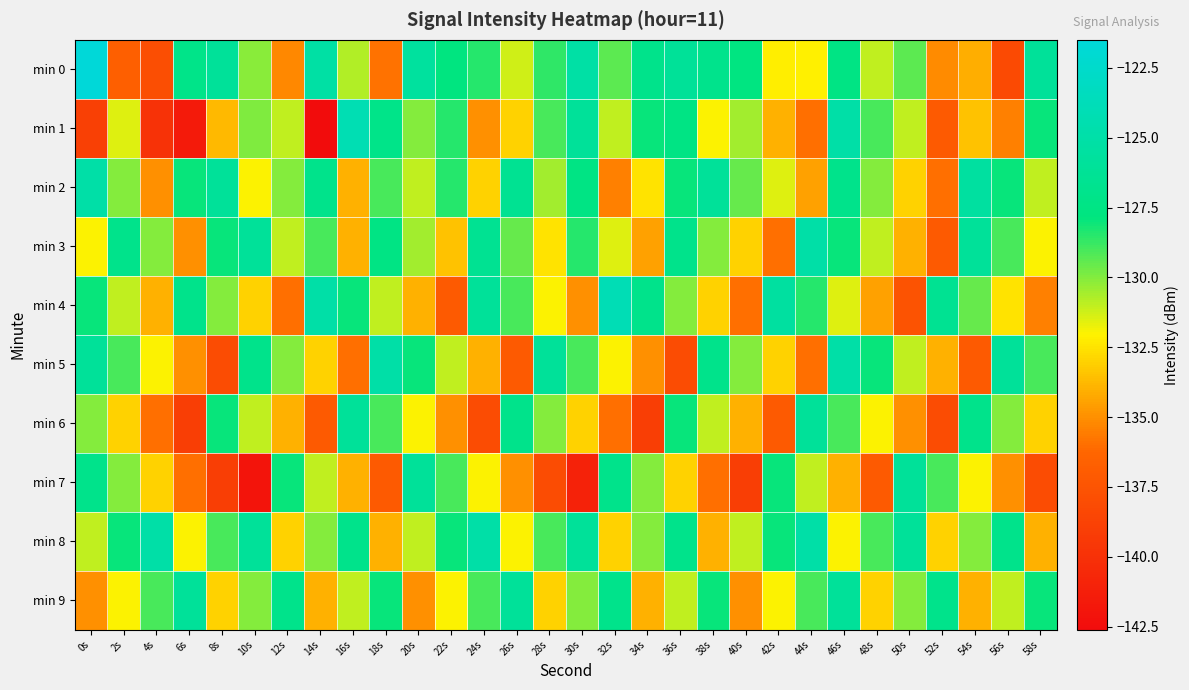

Rank the series at 32s from highest to lowest value.

min 4, min 7, min 9, min 0, min 1, min 3, min 5, min 8, min 2, min 6